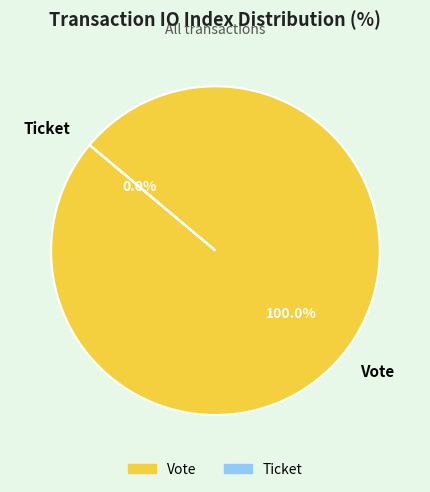

How many slices are in this pie chart?

2